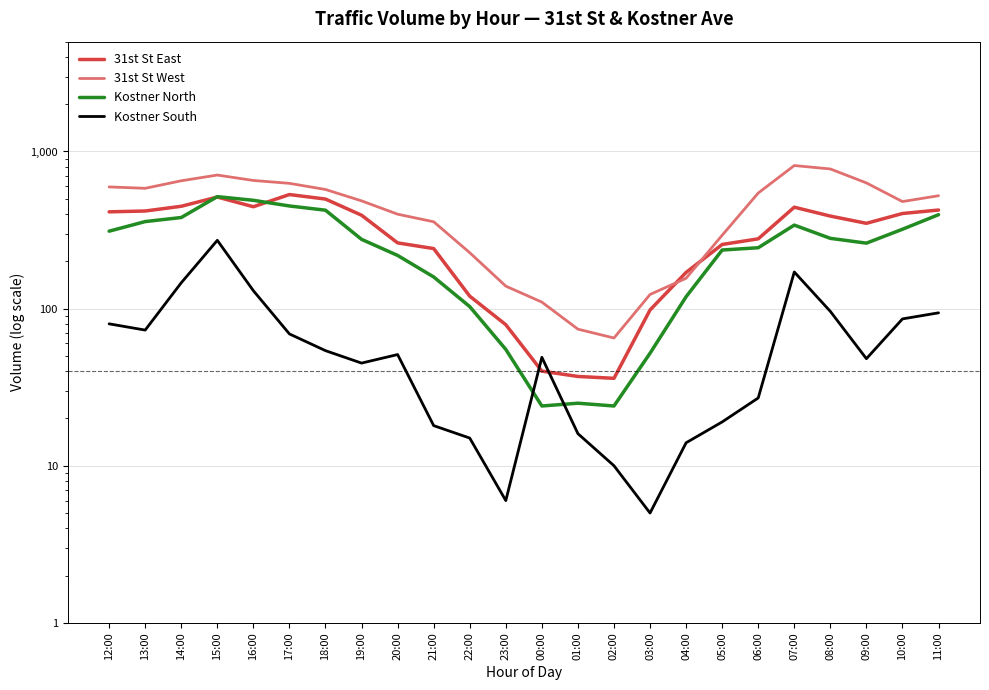

What position from the right is 05:00?

7